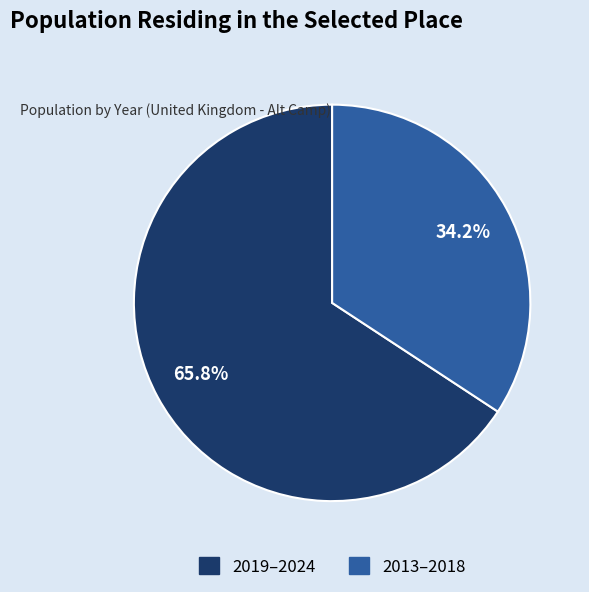

Does any single category account for the majority?

Yes